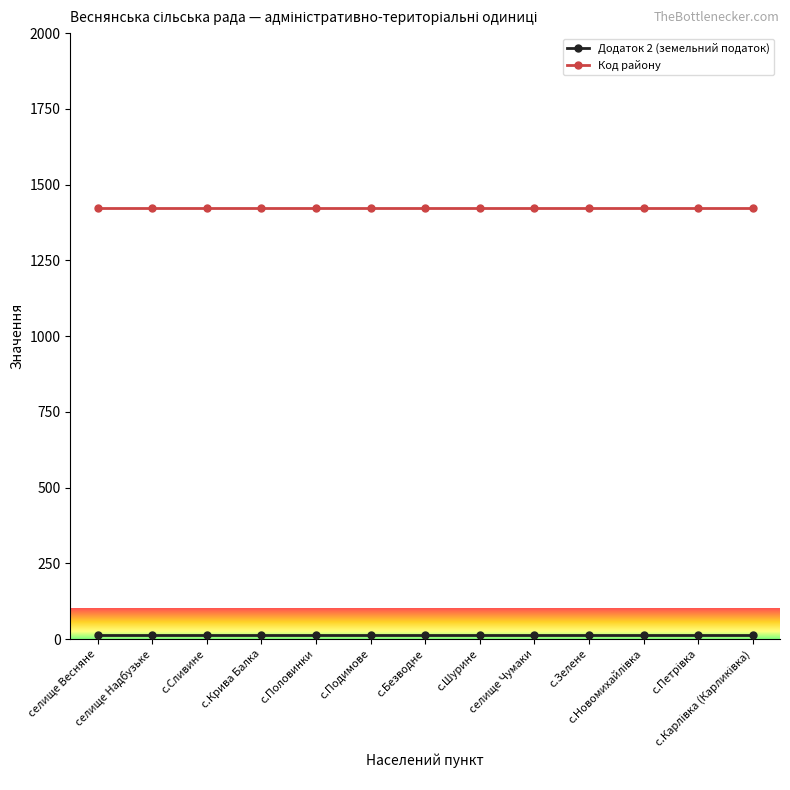

What is the minimum value for Код району?

1423